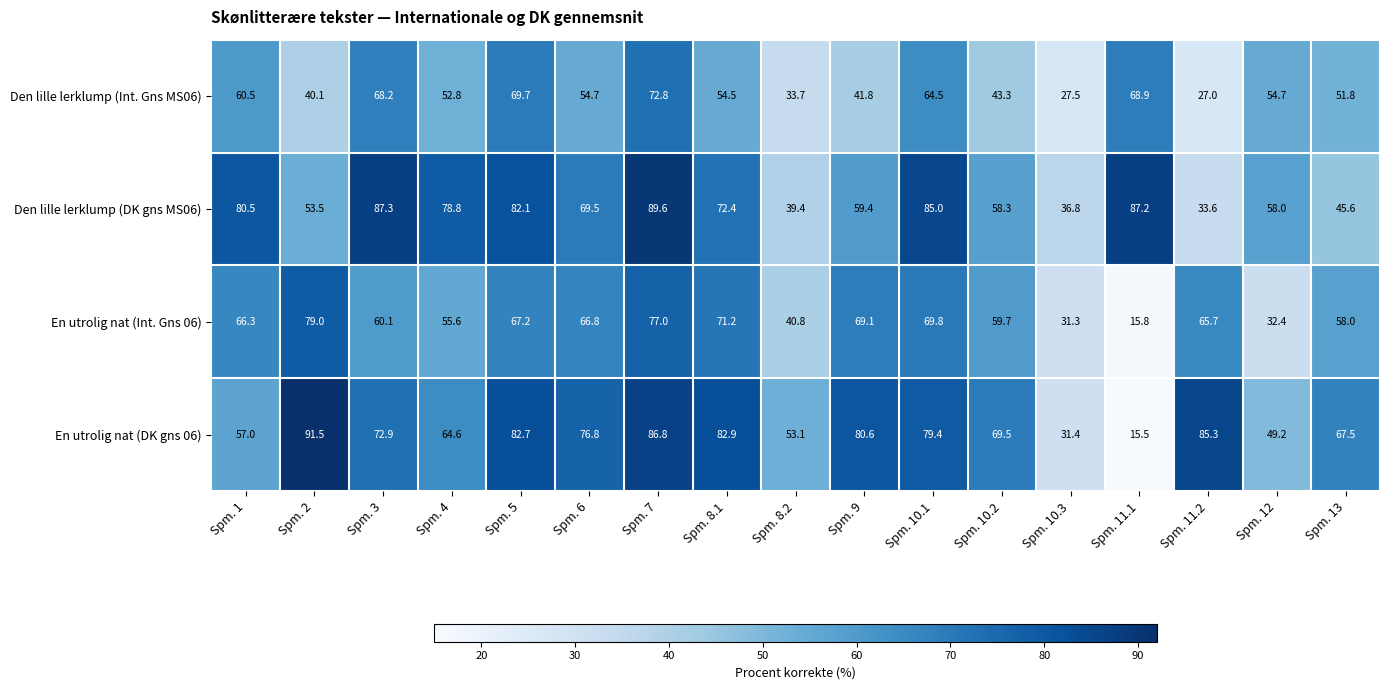

How many distinct data groups are displayed?

4